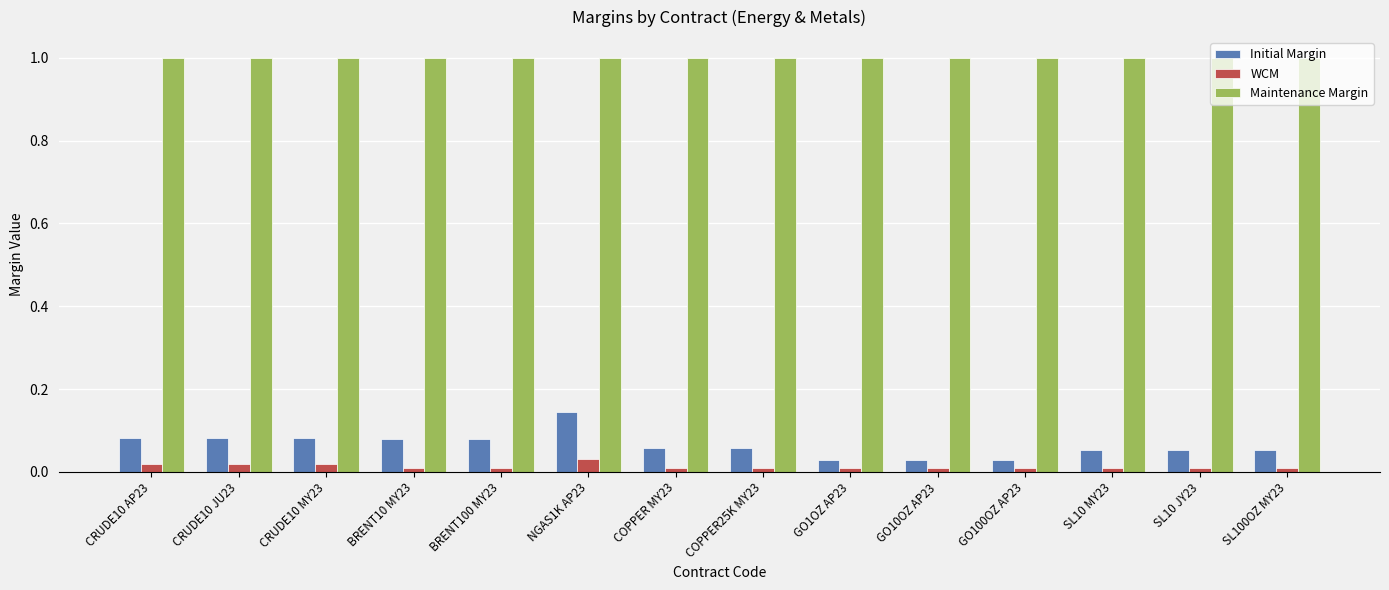

How many bars are there in total?

42